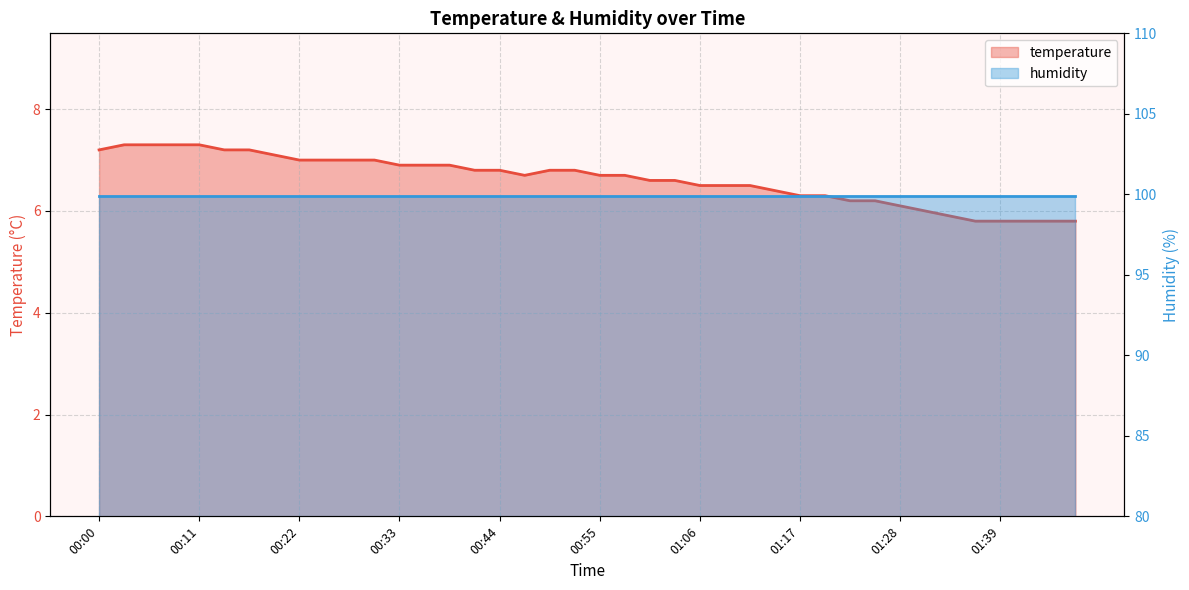

How many data points does each series have?

40